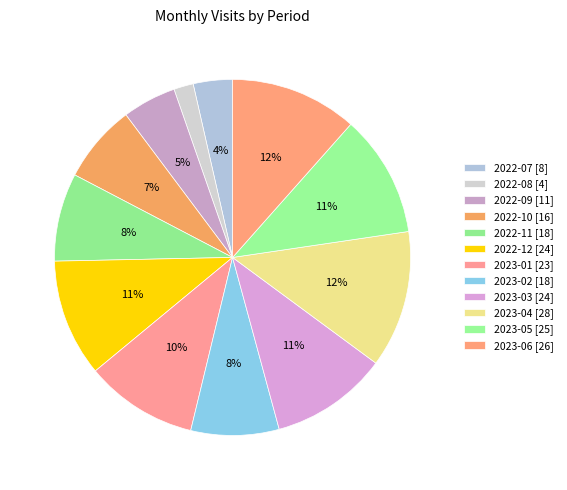

How many segments does this pie chart have?

12